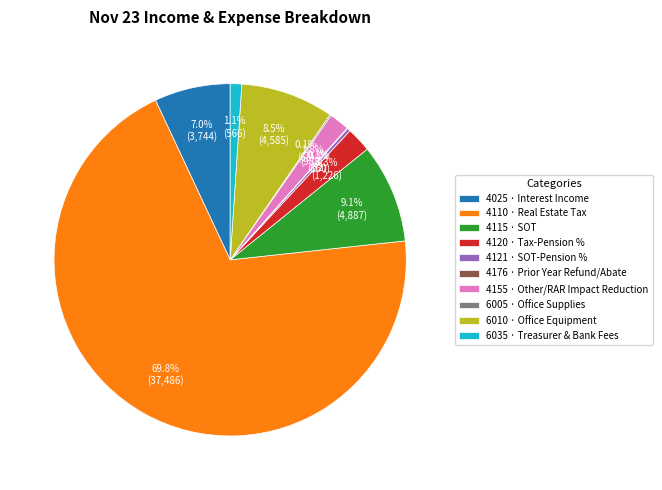

To the nearest percent, what is the difference between the largest and smallest slice percentages?

70%